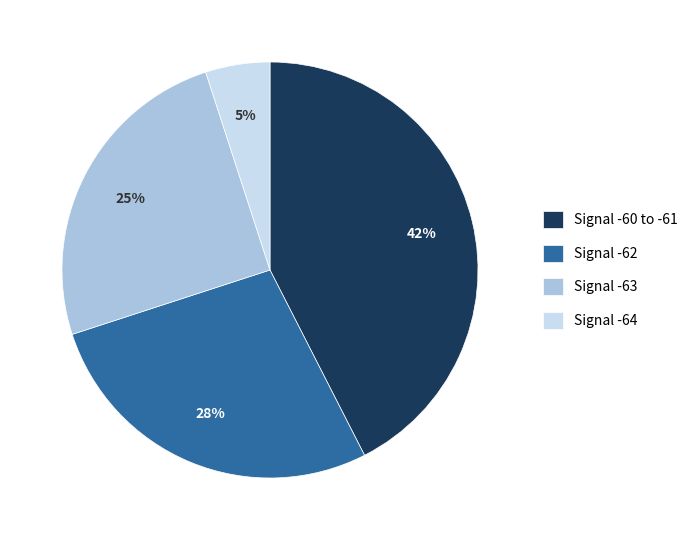

Rank the categories by value from highest to lowest.

Signal -60 to -61, Signal -62, Signal -63, Signal -64